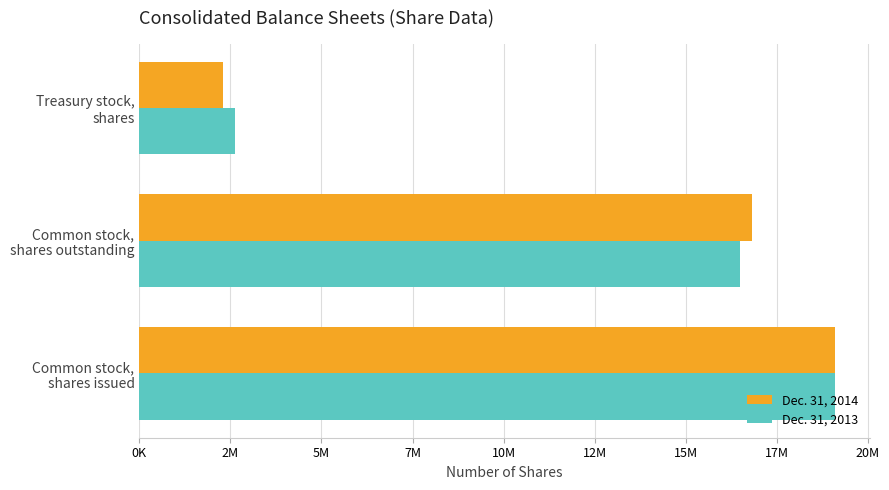

What is the value of the Dec. 31, 2014 bar at the 3rd from the left?

2283506